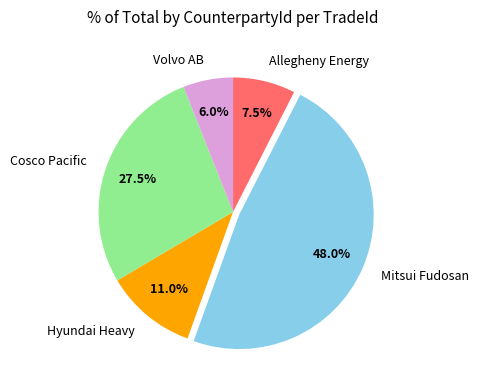

Count the number of slices in the pie.

5